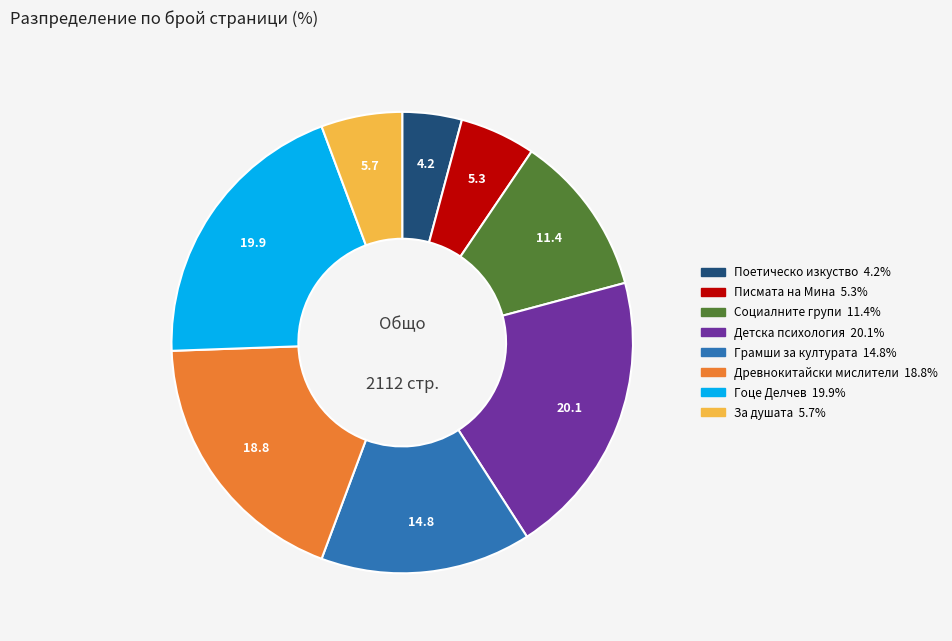

Is there any slice that represents more than half of the pie?

No